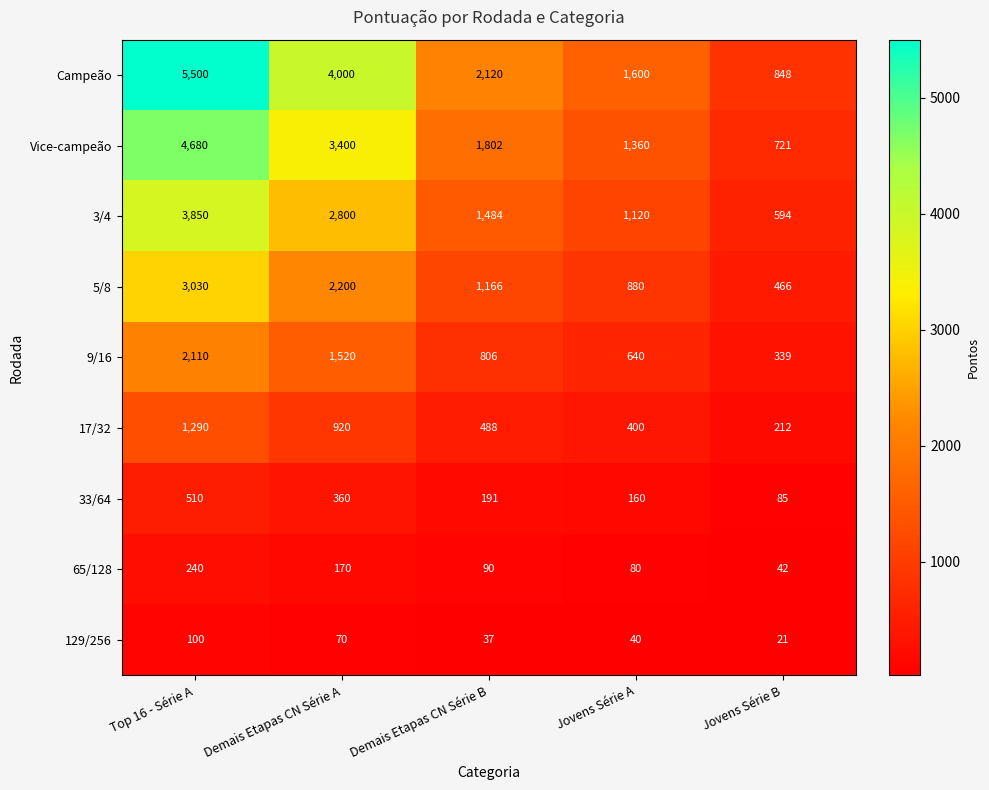

What is the sum of the 129/256 values at Top 16 - Série A and Demais Etapas CN Série B?

137